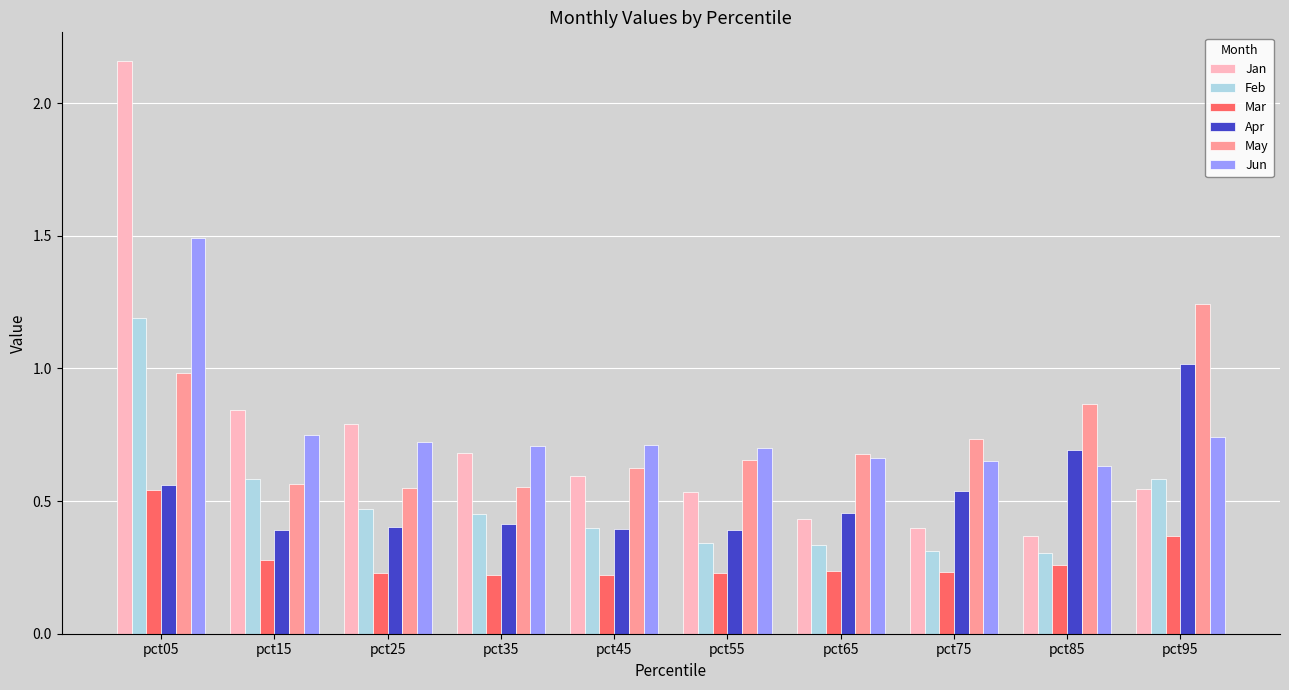

Is the value of Jan at pct65 greater than the value of May at pct65?

No